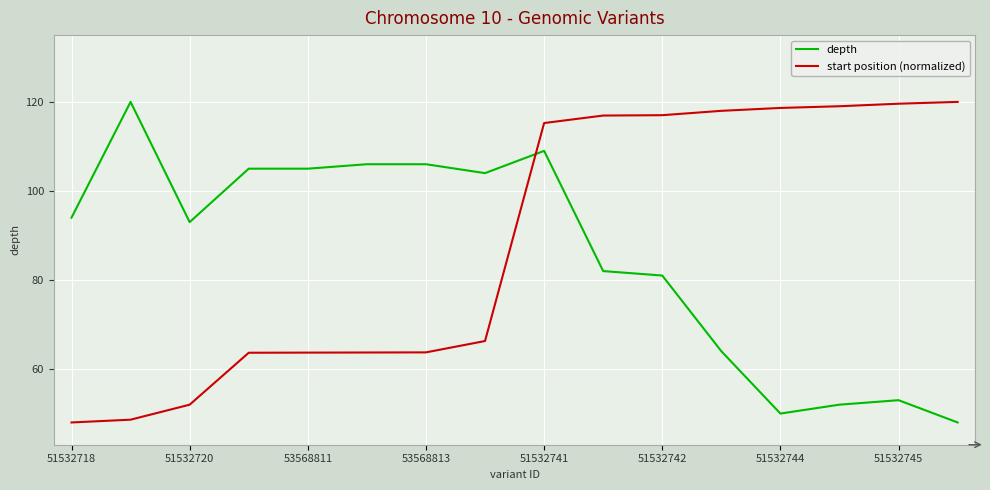

What is the difference between the second highest and second lowest values in the depth series?

59.0